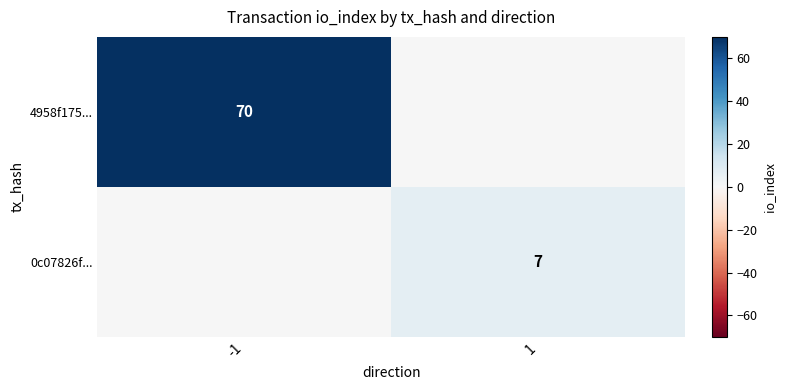

Is it true that 4958f175... equals 70 at -1?

True